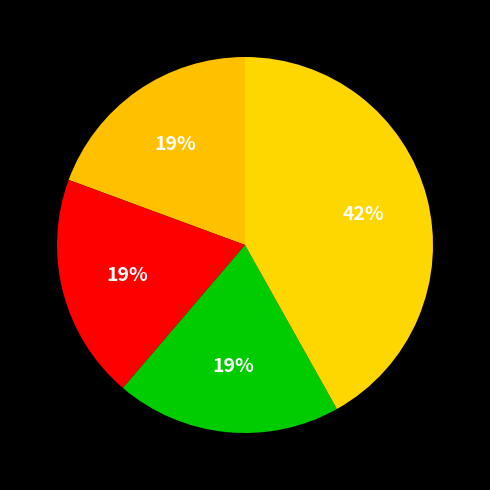

Is there a majority slice in this chart?

No